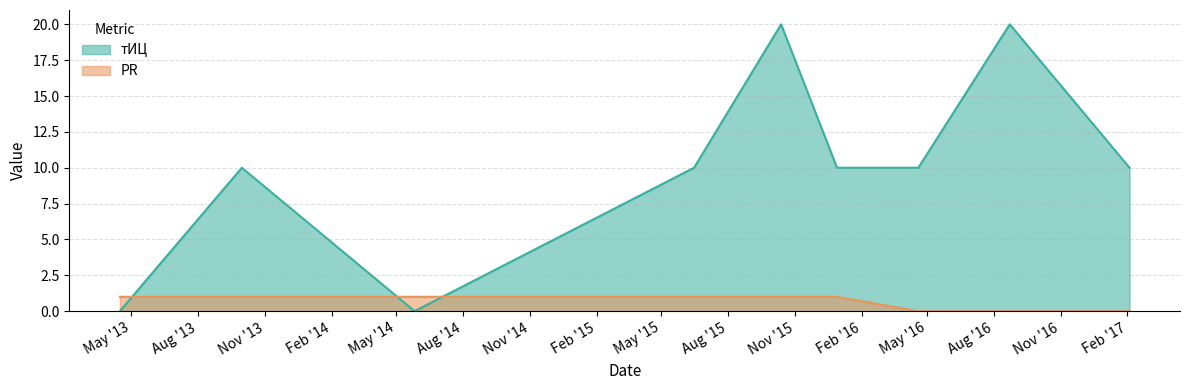

Is it true that PR equals 1 at 2013-09-30?

True